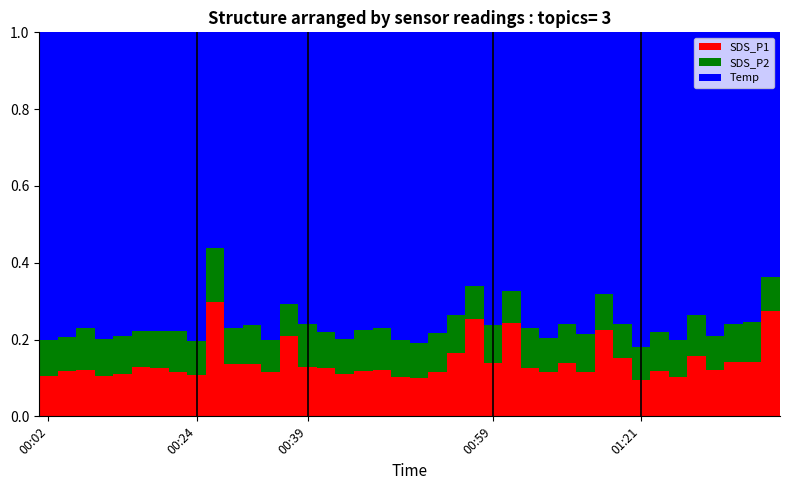

What is the sum of all SDS_P1 values?

5.7